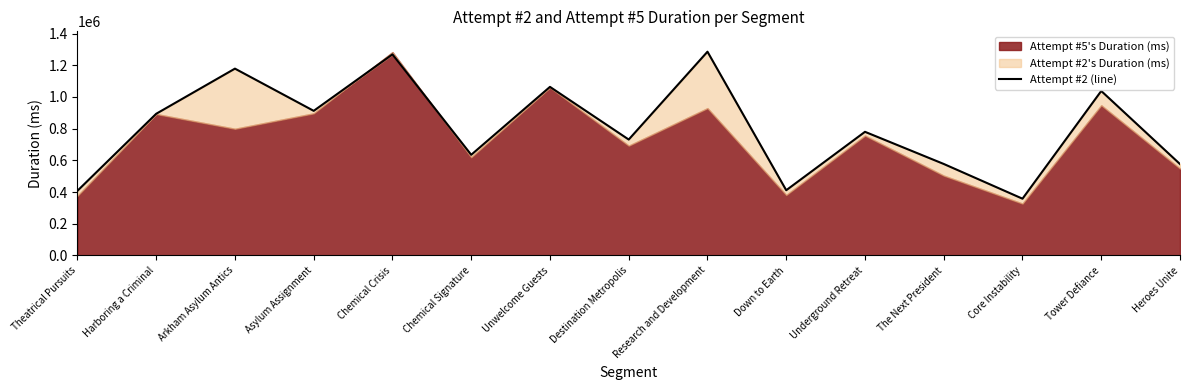

How many data points are less than 779990?

7